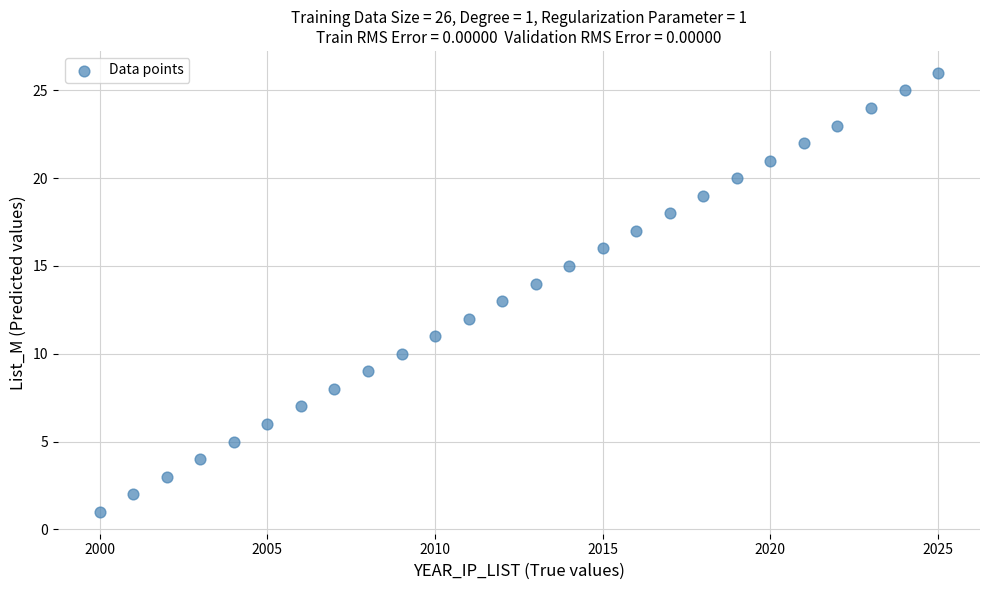

What is the range of Y values (max minus min)?

25